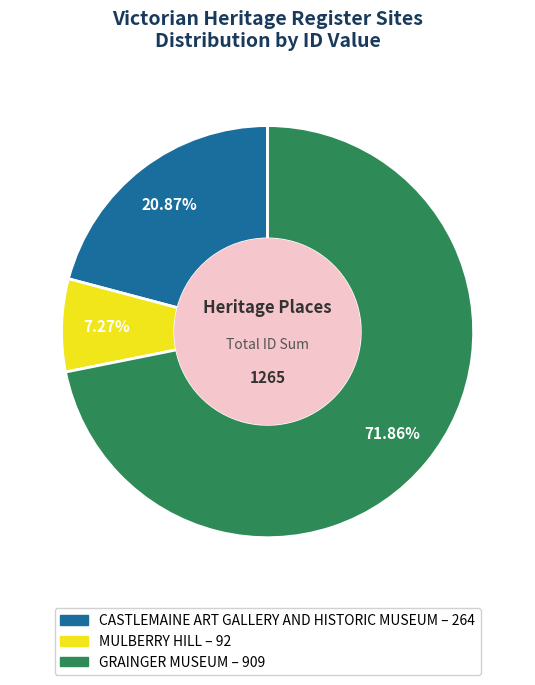

Count the number of slices in the pie.

3